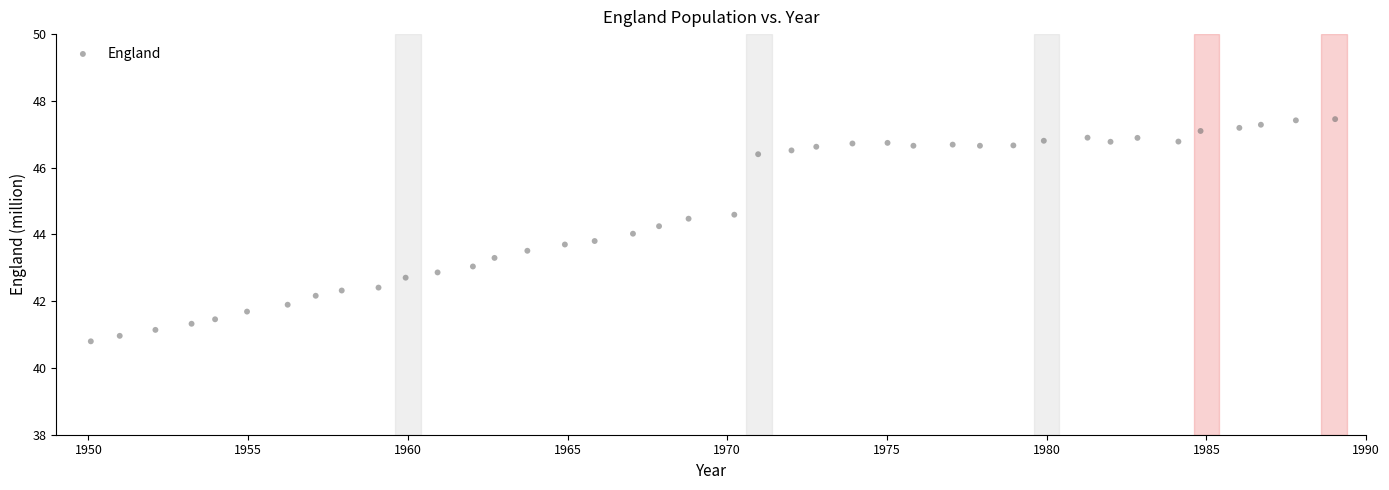

What is the range of Y values (max minus min)?

6.7